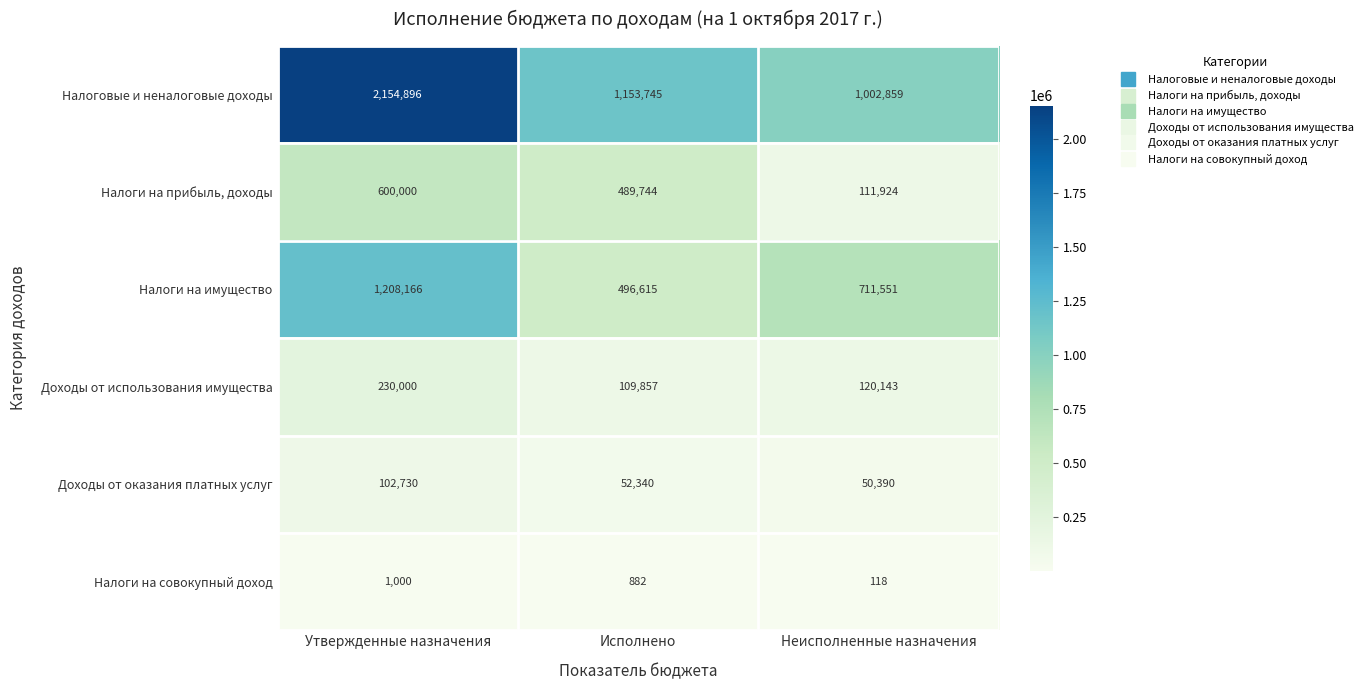

Which series has the largest total across all categories?

Налоговые и неналоговые доходы